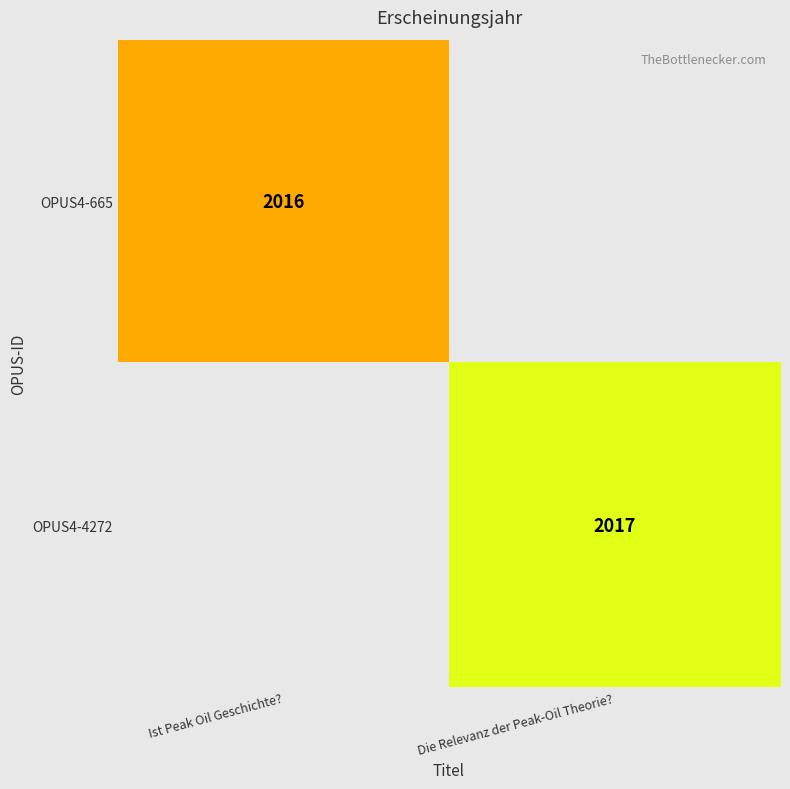

How many categories are shown in the chart?

2